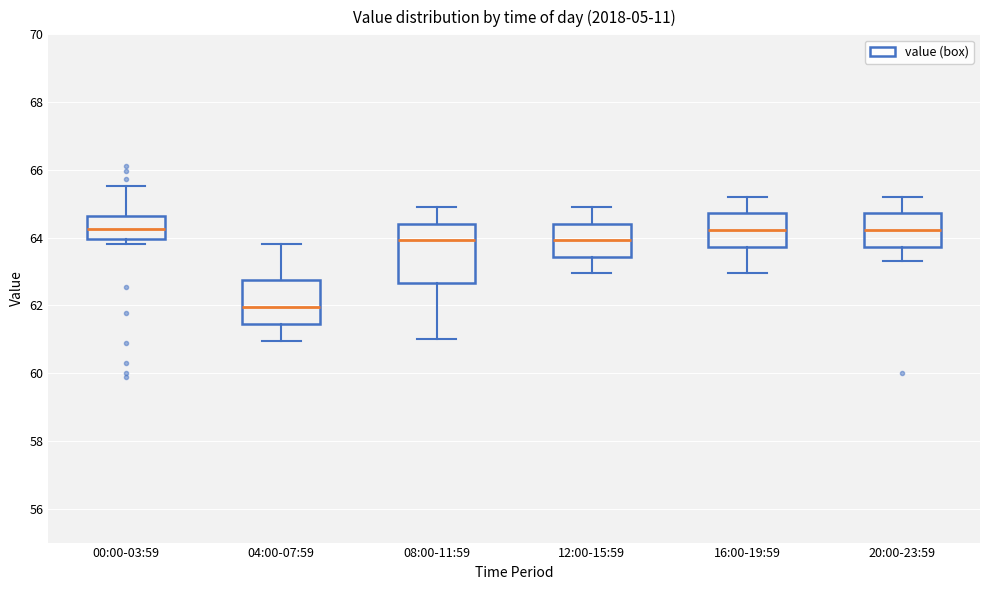

Where does the median line of the box for 00:00-03:59 sit on the y-axis? The values are not printed on the chart, so give them approximately, as read against the axis.

64.2